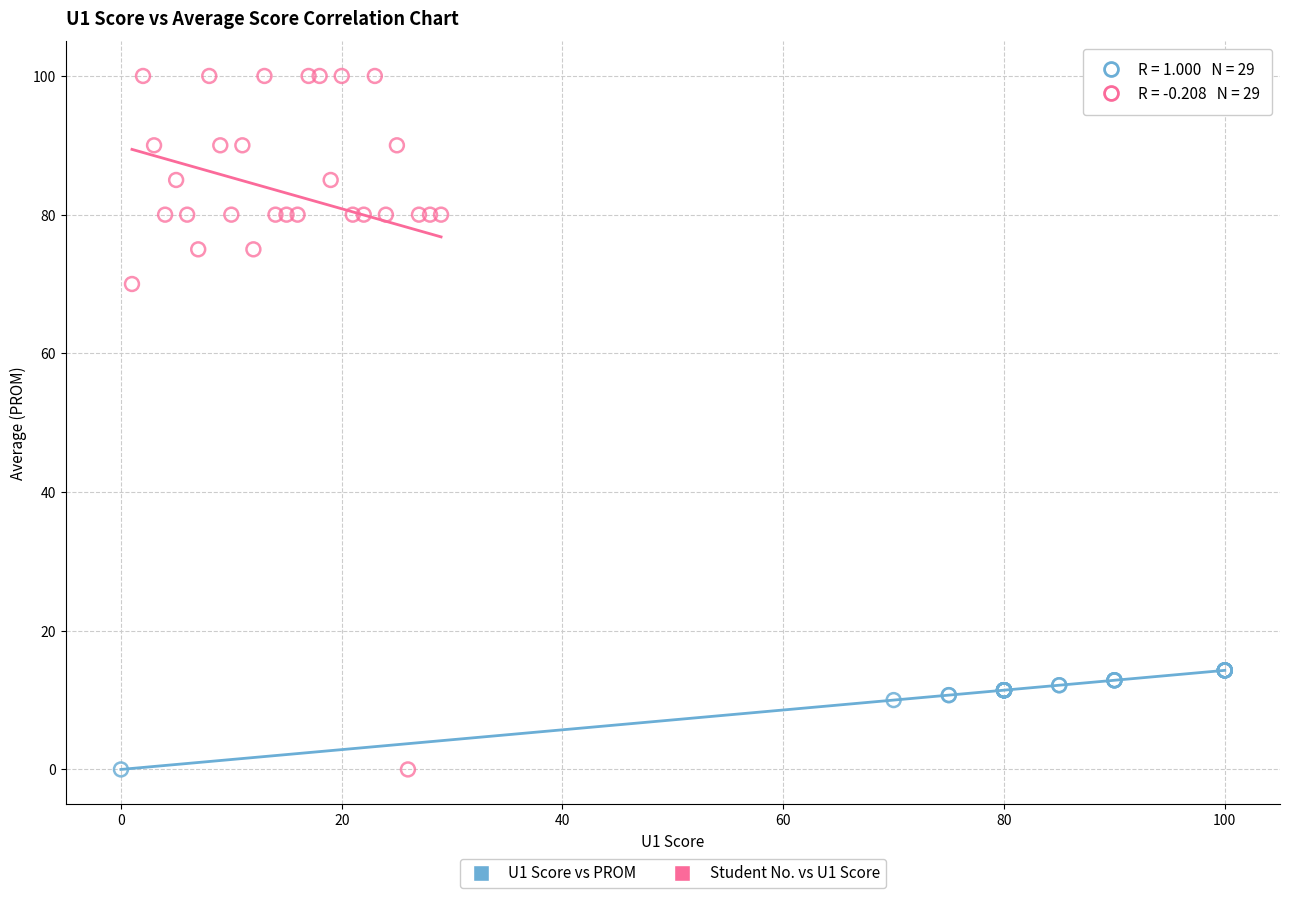

Which series has the largest Y range (max minus min)?

Student No. vs U1 Score